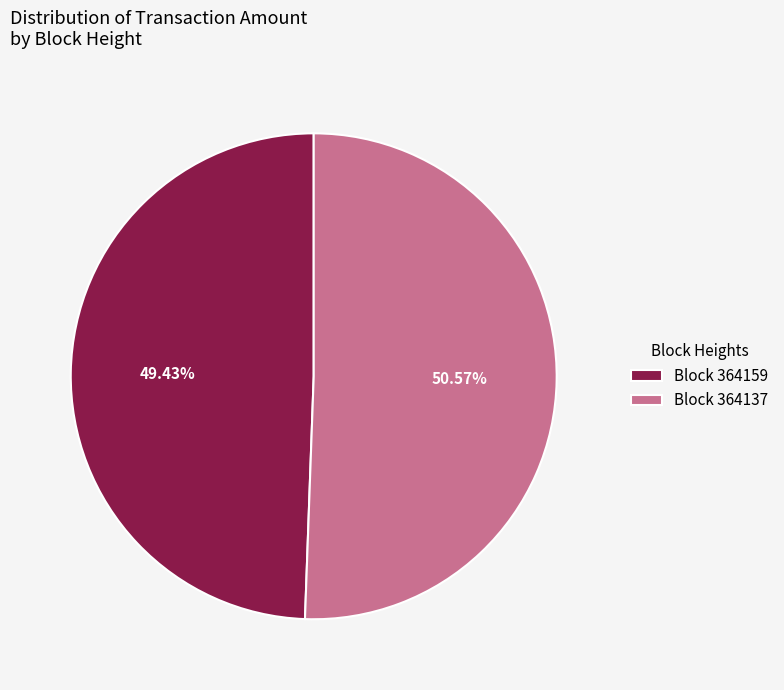

Does any single category account for the majority?

Yes